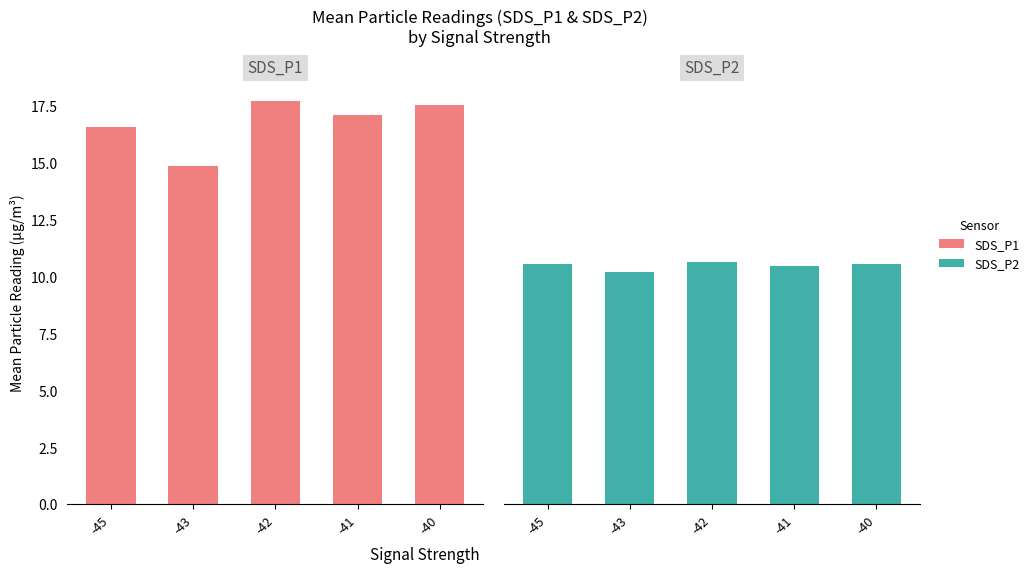

What value does the SDS_P2 series have at -41?

10.4